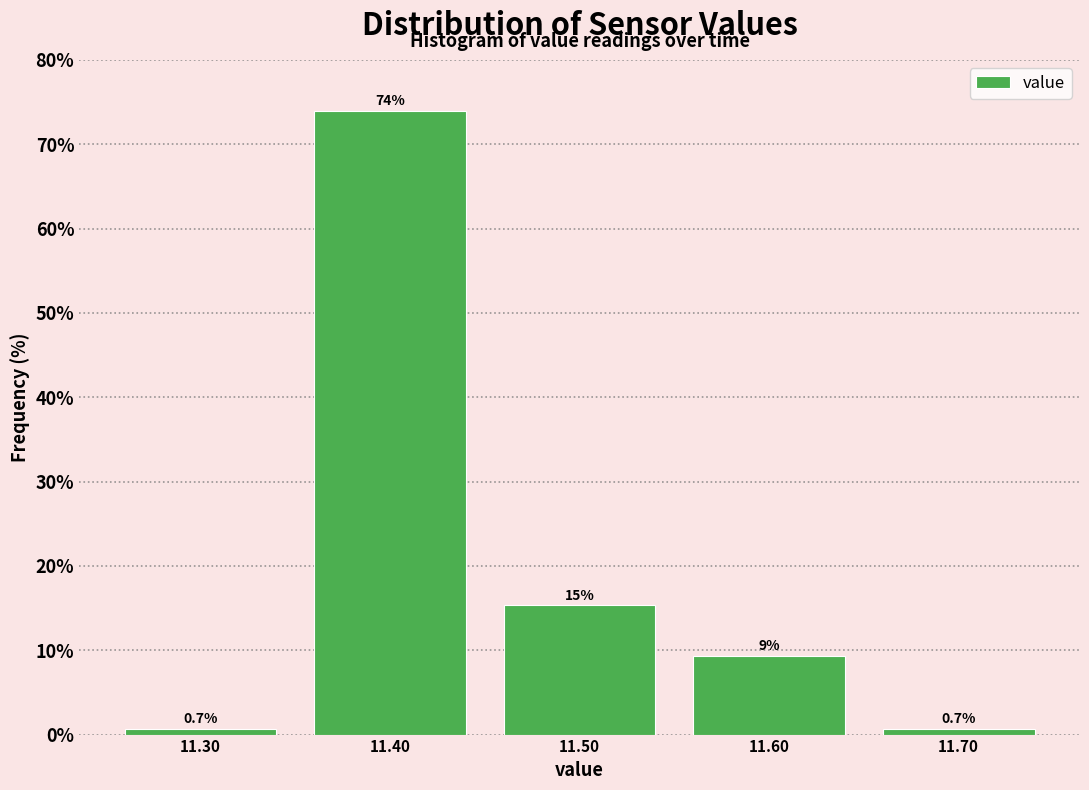

Which range on the x-axis has the tallest bar?

11.35 to 11.45